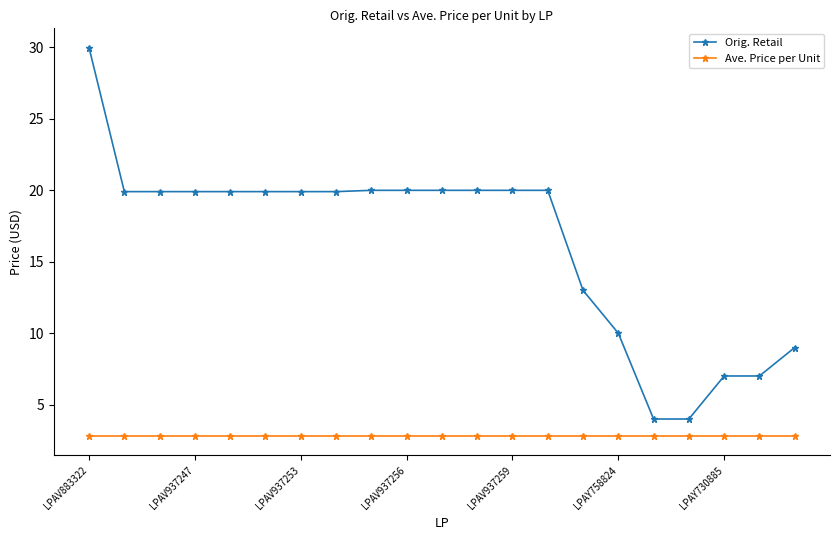

Which series has the largest total across all categories?

Orig. Retail